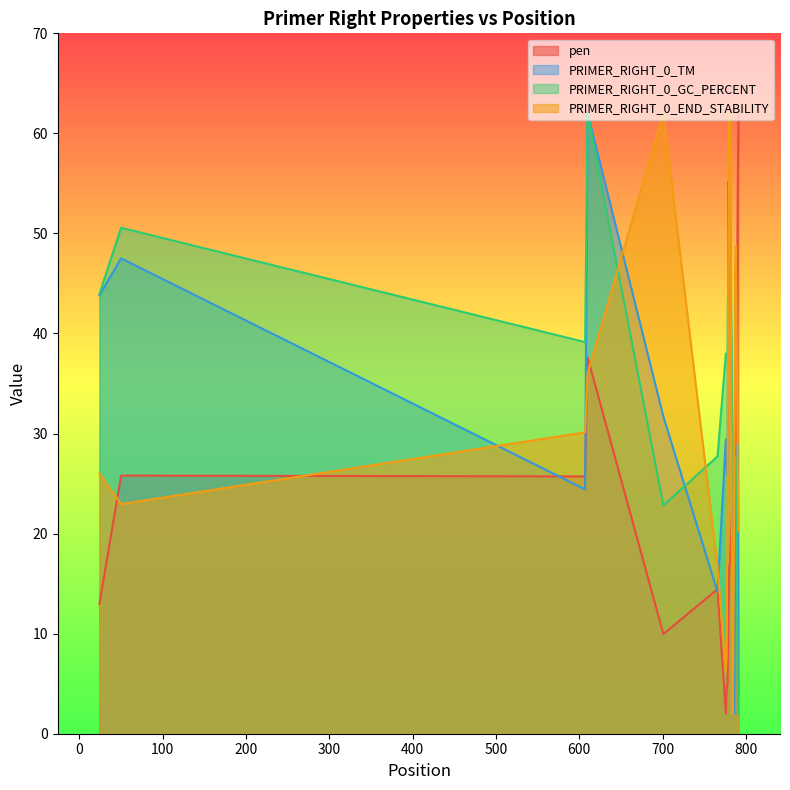

Reading left to right, extract all data points from this chart.

pen: 13.0	25.8	25.7	37.6	10.0	14.4	2.0	4.9	4.9	12.4	16.8	16.8	23.8	27.1	24.4	15.7	25.5	34.6	51.5	62.0
PRIMER_RIGHT_0_TM: 43.8	47.5	24.4	62.0	31.7	14.2	29.4	25.9	25.9	55.2	48.5	48.5	26.8	10.7	2.0	12.6	24.6	13.5	28.9	4.0
PRIMER_RIGHT_0_GC_PERCENT: 44.0	50.6	39.1	62.0	22.8	27.7	38.0	38.0	38.0	48.3	54.8	54.8	27.7	22.8	27.7	27.7	27.7	18.4	7.1	2.0
PRIMER_RIGHT_0_END_STABILITY: 26.0	23.0	30.1	36.0	62.0	16.7	6.1	7.9	23.9	47.0	62.0	61.8	2.0	8.3	23.3	45.9	48.7	40.0	29.0	20.3